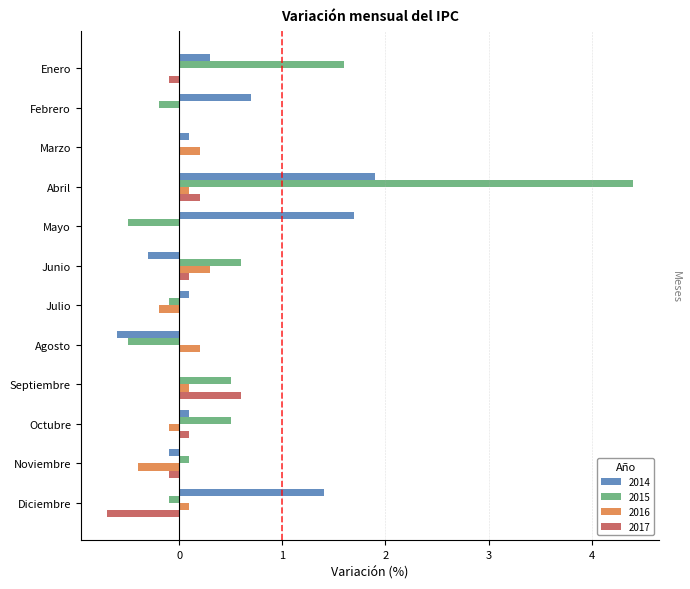

The 2015 series shows -0.5 at Agosto. True or false?

True